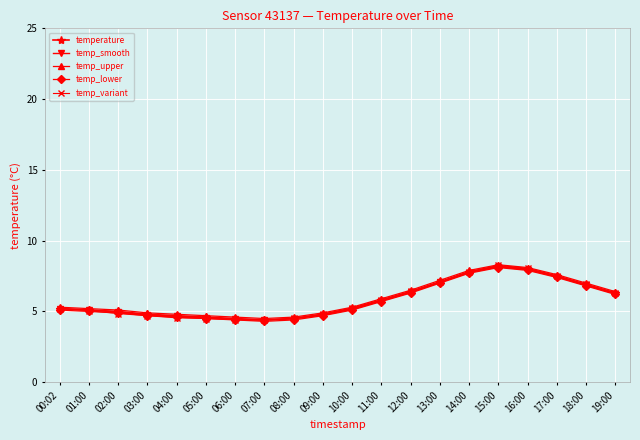

What is the label of the 18th point from the left?

17:00